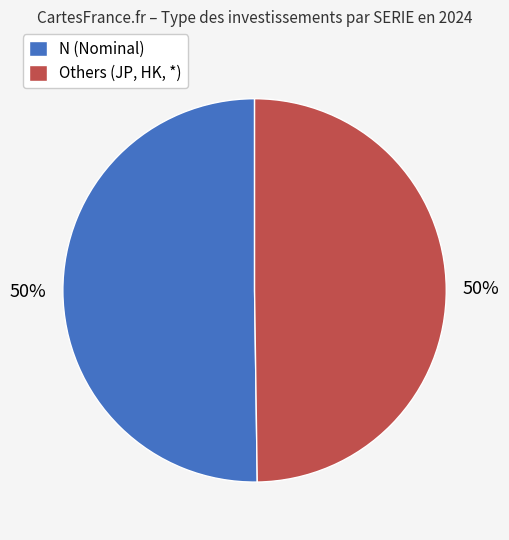

To the nearest percent, what is the combined percentage of N (Nominal) and Others (JP, HK, *)?

100%